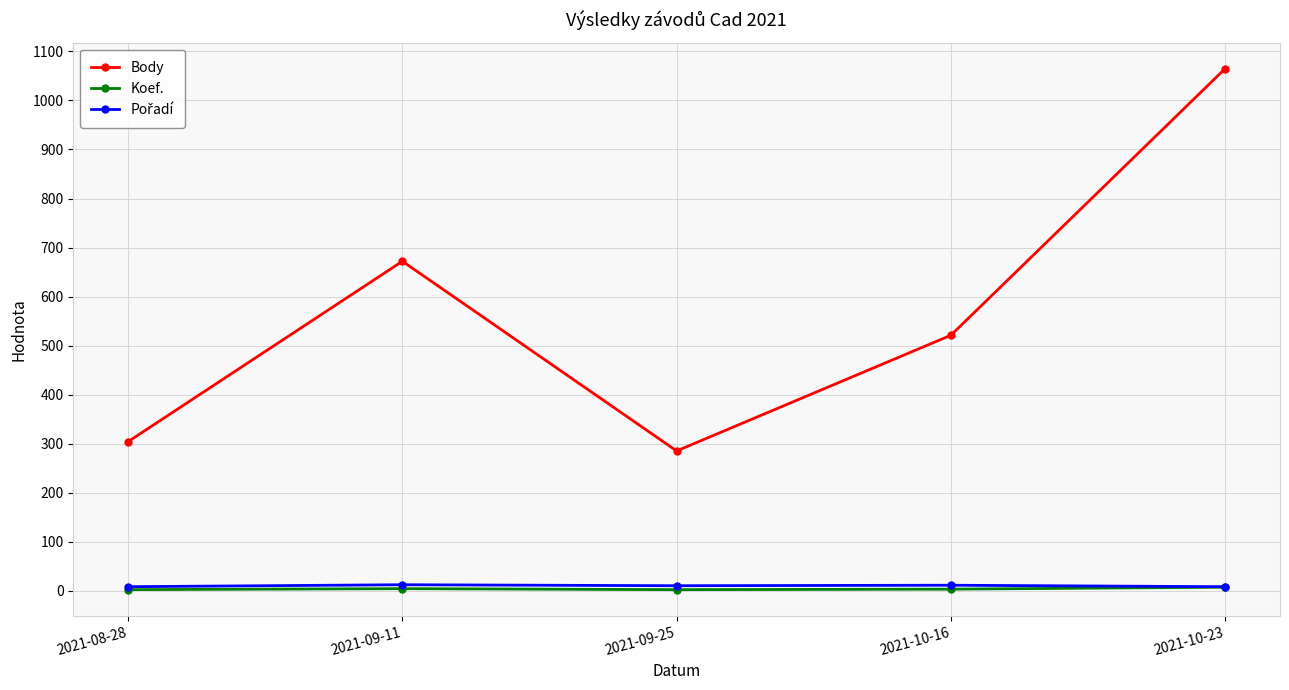

What position from the left is 2021-10-16?

4